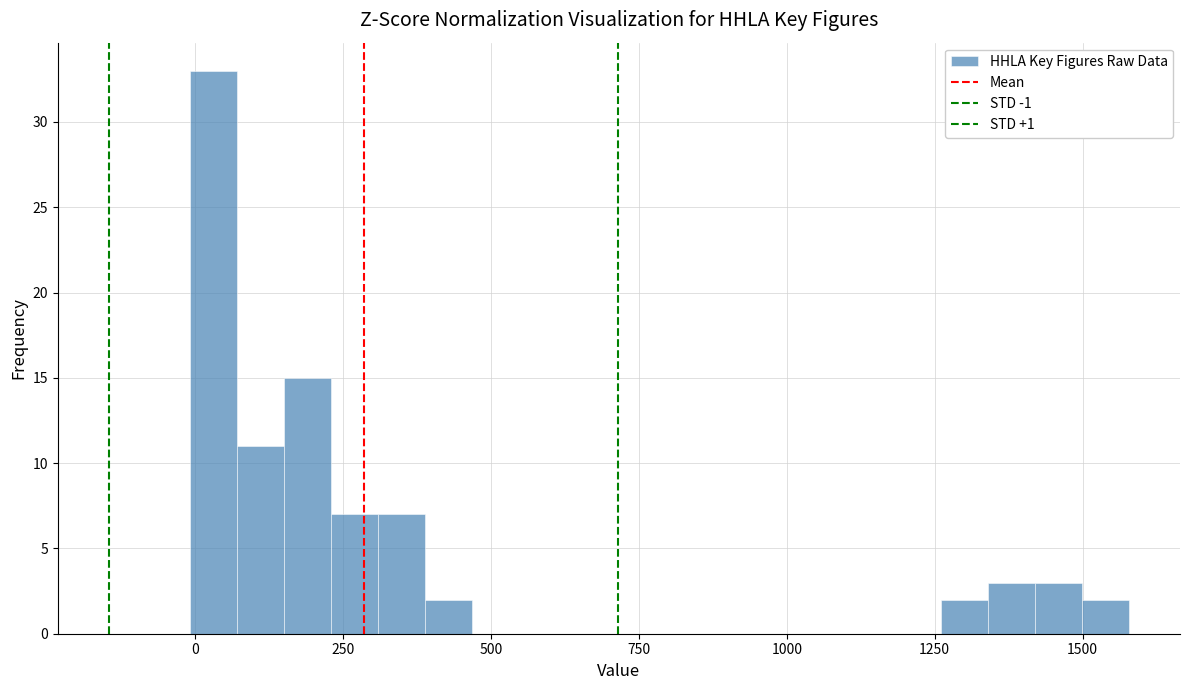

Read against the x-axis, roughly where is the centre of the tallest bar?

50